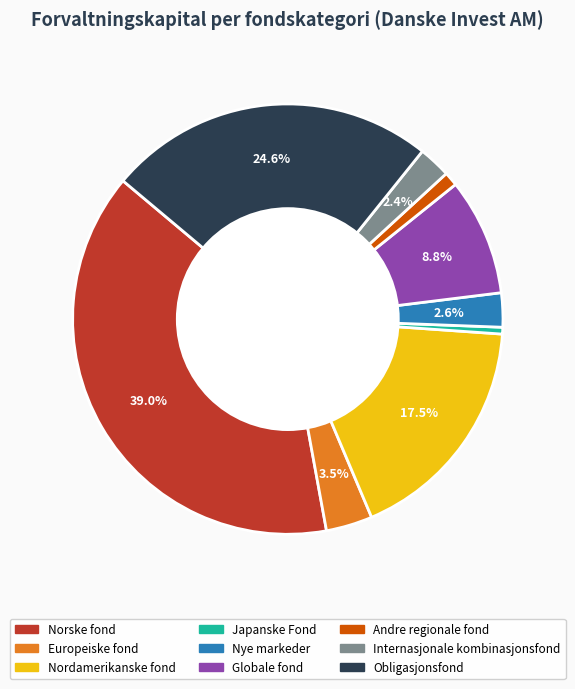

How many segments does this pie chart have?

9